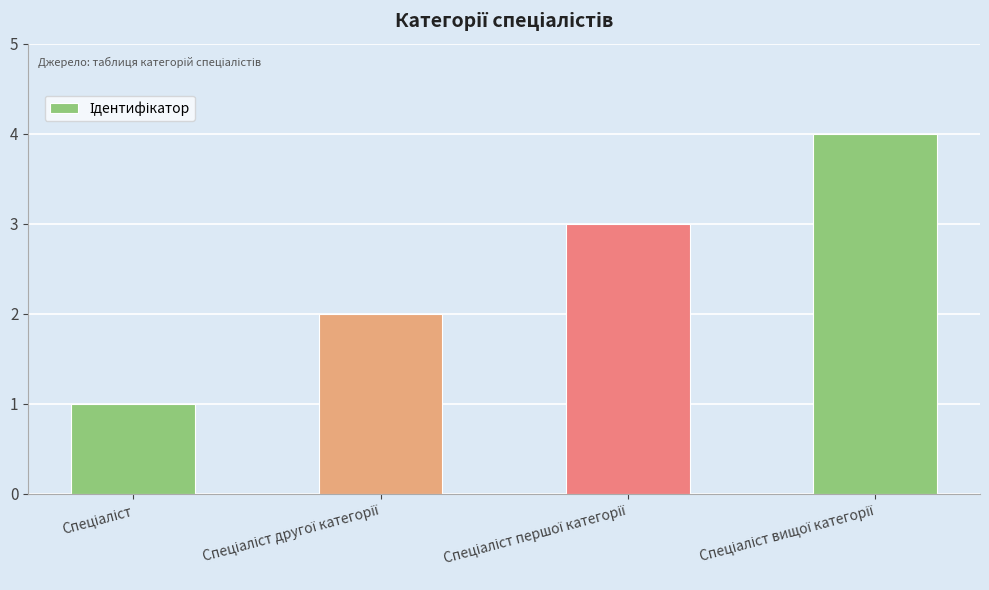

What is the sum of all values?

10